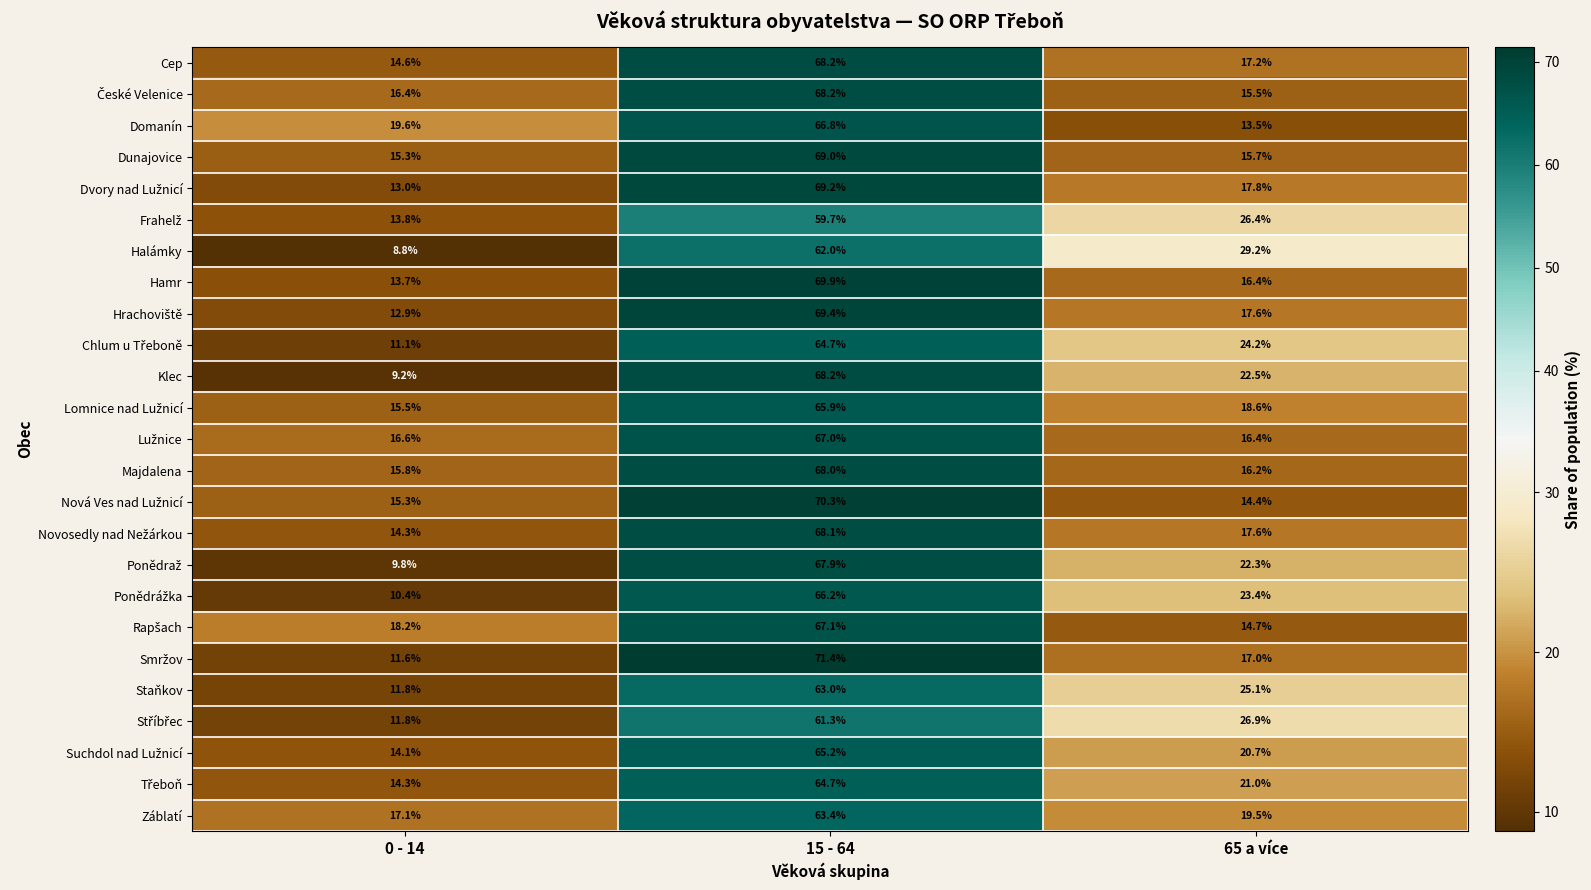

At which label is Domanín closest to 40?

0 - 14